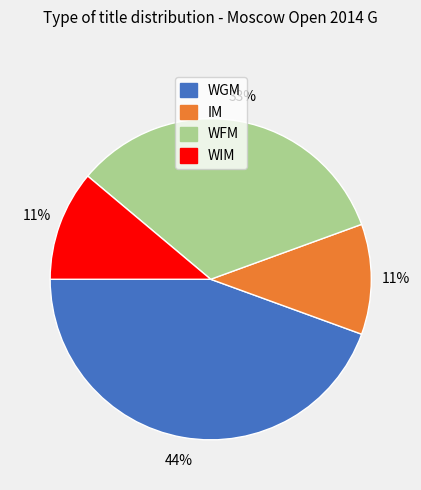

Does any single category account for the majority?

No